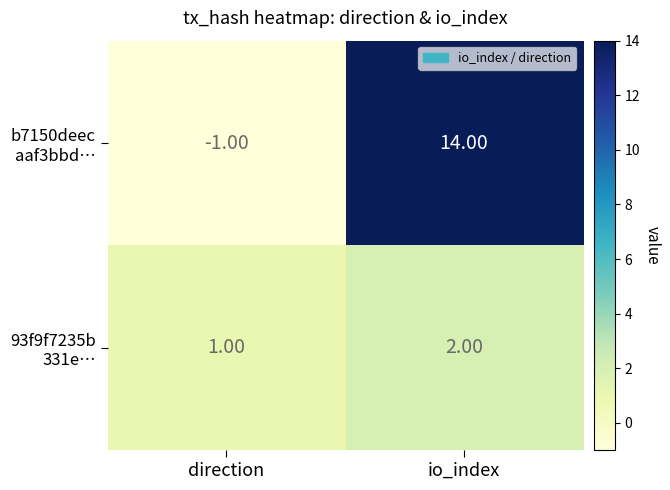

Which category has the highest value across all series?

io_index